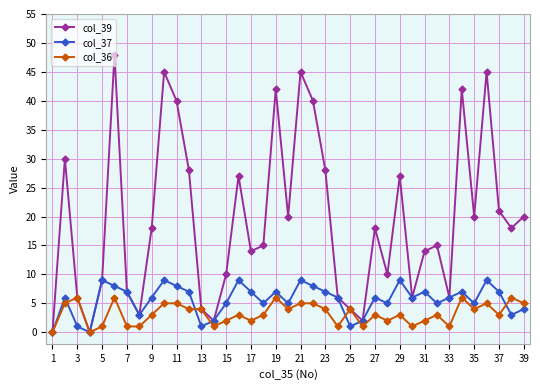

Which series has the widest spread of values?

col_39